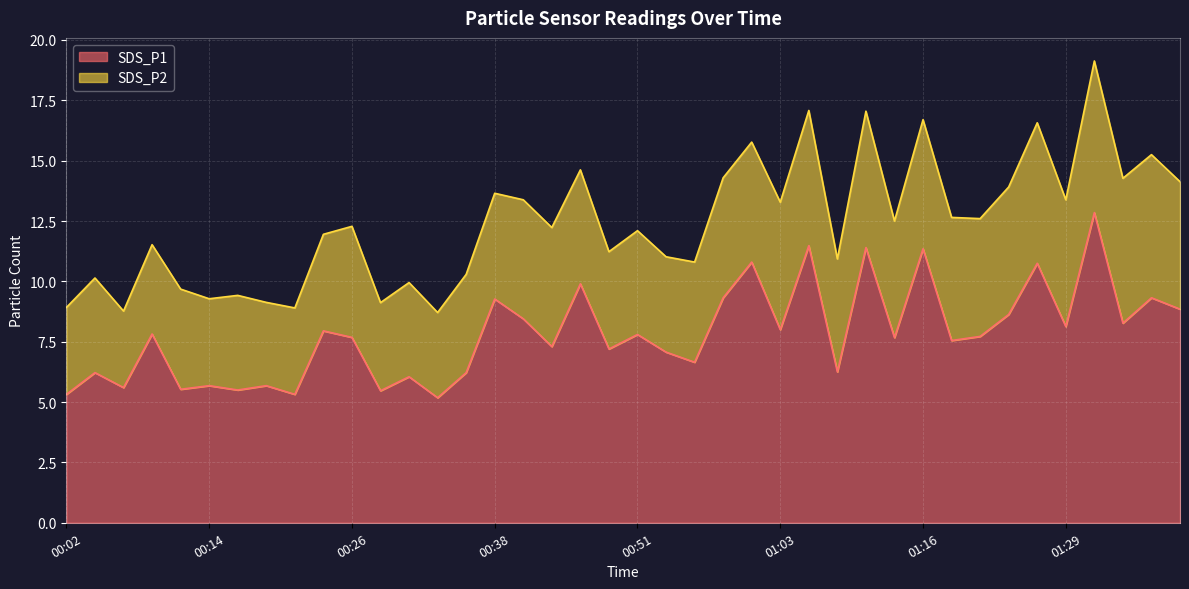

Rank the categories by value from highest to lowest.

01:31, 01:06, 01:11, 01:16, 01:01, 01:26, 00:46, 00:58, 01:37, 00:38, 01:39, 01:24, 00:41, 01:34, 01:29, 01:03, 00:24, 00:09, 00:51, 01:21, 00:26, 01:14, 01:19, 00:43, 00:49, 00:54, 00:56, 01:09, 00:04, 00:36, 00:31, 00:14, 00:19, 00:07, 00:12, 00:17, 00:29, 00:02, 00:21, 00:34